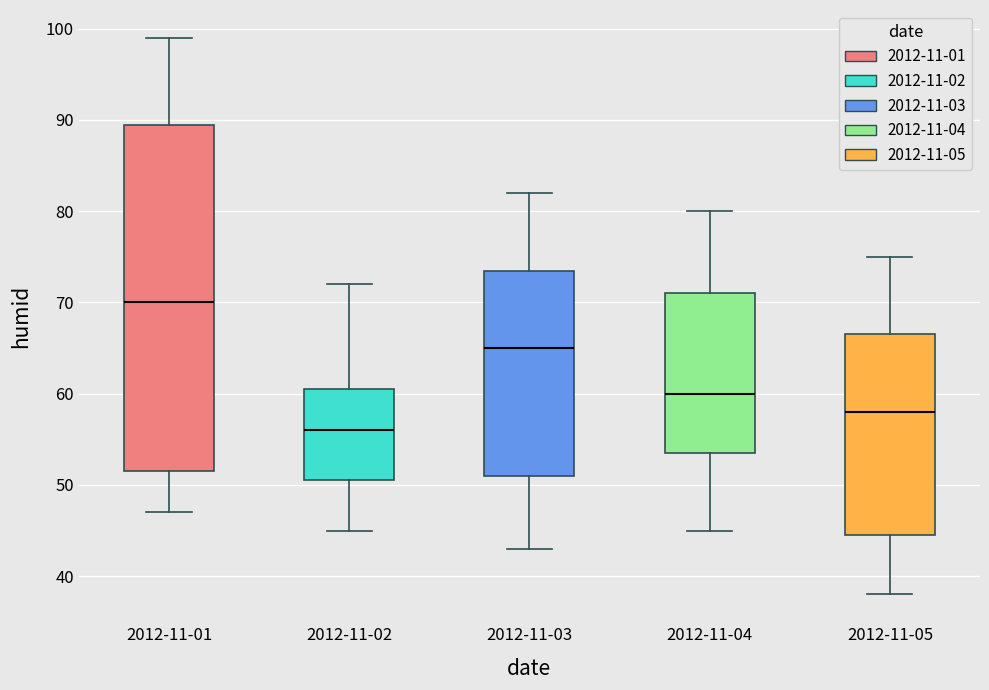

Reading left to right, read every box against the y-axis: the position of its median line, the range the box covers, and the ends of its whiskers. The values are not printed on the chart, so give them approximately, as read against the axis.

2012-11-01: median 70, box 52 to 90, whiskers 47 to 99
2012-11-02: median 56, box 51 to 61, whiskers 45 to 72
2012-11-03: median 65, box 51 to 74, whiskers 43 to 82
2012-11-04: median 60, box 54 to 71, whiskers 45 to 80
2012-11-05: median 58, box 45 to 67, whiskers 38 to 75